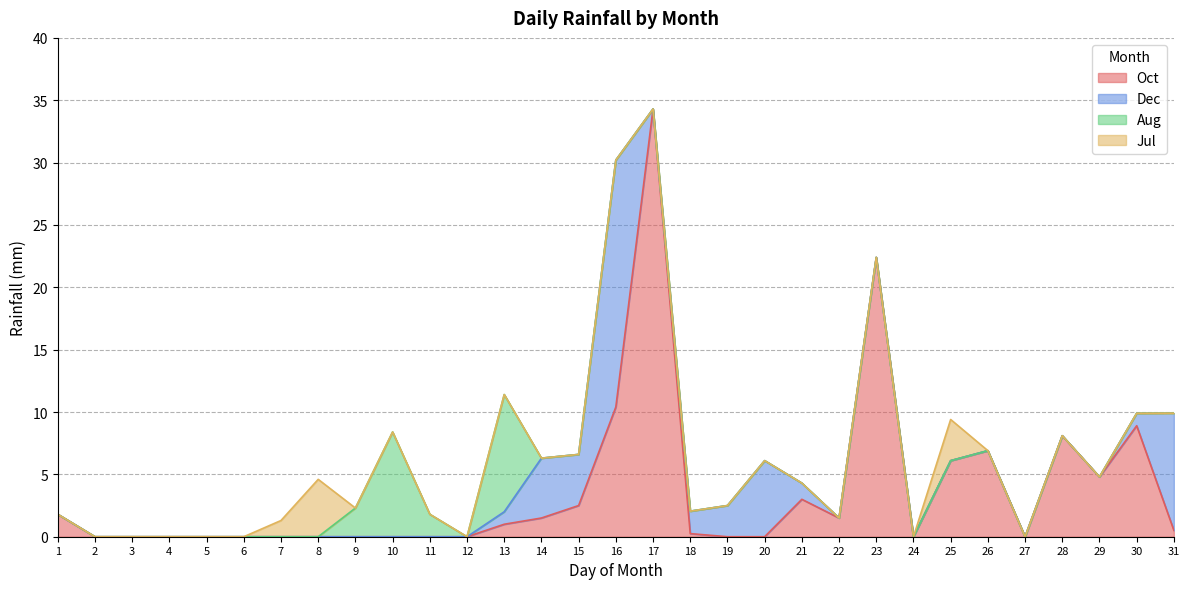

Reading right to left, extract all data points from this chart.

Oct: 0.5	8.9	4.8	8.1	0.0	6.9	6.1	0.0	22.4	1.5	3.0	0.0	0.0	0.2	34.3	10.4	2.5	1.5	1.0	0.0	0.0	0.0	0.0	0.0	0.0	0.0	0.0	0.0	0.0	0.0	1.8
Dec: 9.4	1.0	0.0	0.0	0.0	0.0	0.0	0.0	0.0	0.0	1.3	6.1	2.5	1.8	0.0	19.8	4.1	4.8	1.0	0.0	0.0	0.0	0.0	0.0	0.0	0.0	0.0	0.0	0.0	0.0	0.0
Aug: 0.0	0.0	0.0	0.0	0.0	0.0	0.0	0.0	0.0	0.0	0.0	0.0	0.0	0.0	0.0	0.0	0.0	0.0	9.4	0.0	1.8	8.4	2.3	0.0	0.0	0.0	0.0	0.0	0.0	0.0	0.0
Jul: 0.0	0.0	0.0	0.0	0.0	0.0	3.3	0.0	0.0	0.0	0.0	0.0	0.0	0.0	0.0	0.0	0.0	0.0	0.0	0.0	0.0	0.0	0.0	4.6	1.3	0.0	0.0	0.0	0.0	0.0	0.0